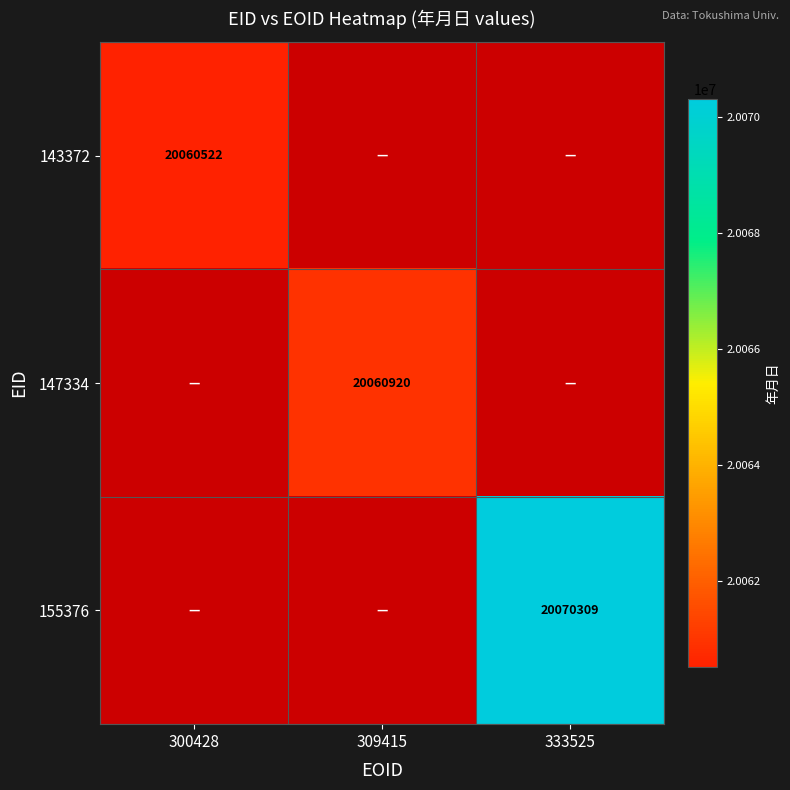

True or false: 143372 has a value of 20060522 at 300428.

True